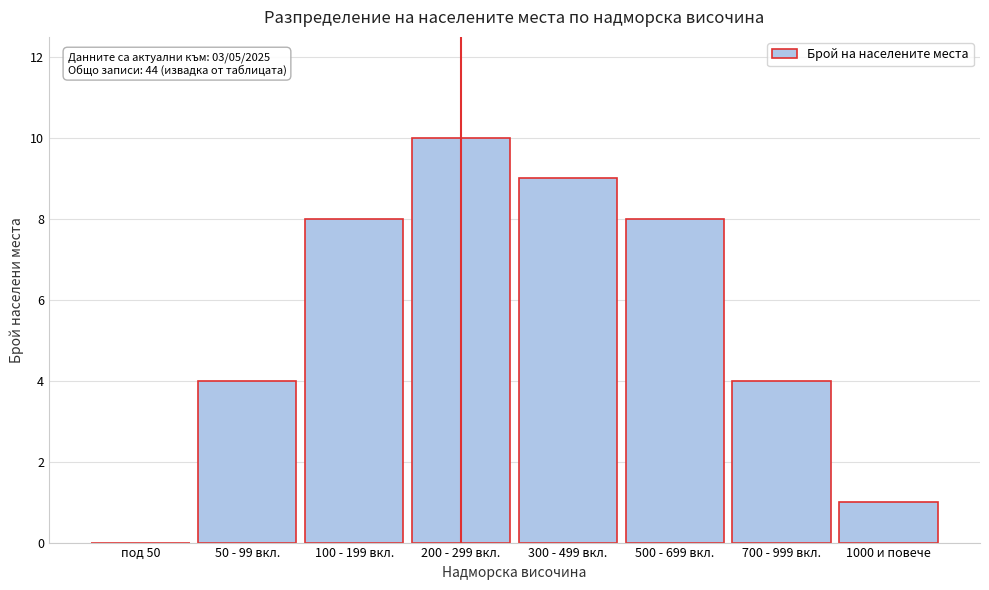

Reading left to right, transcribe all the data shown in this chart.

под 50=0	50 - 99 вкл.=4	100 - 199 вкл.=8	200 - 299 вкл.=10	300 - 499 вкл.=9	500 - 699 вкл.=8	700 - 999 вкл.=4	1000 и повече=1